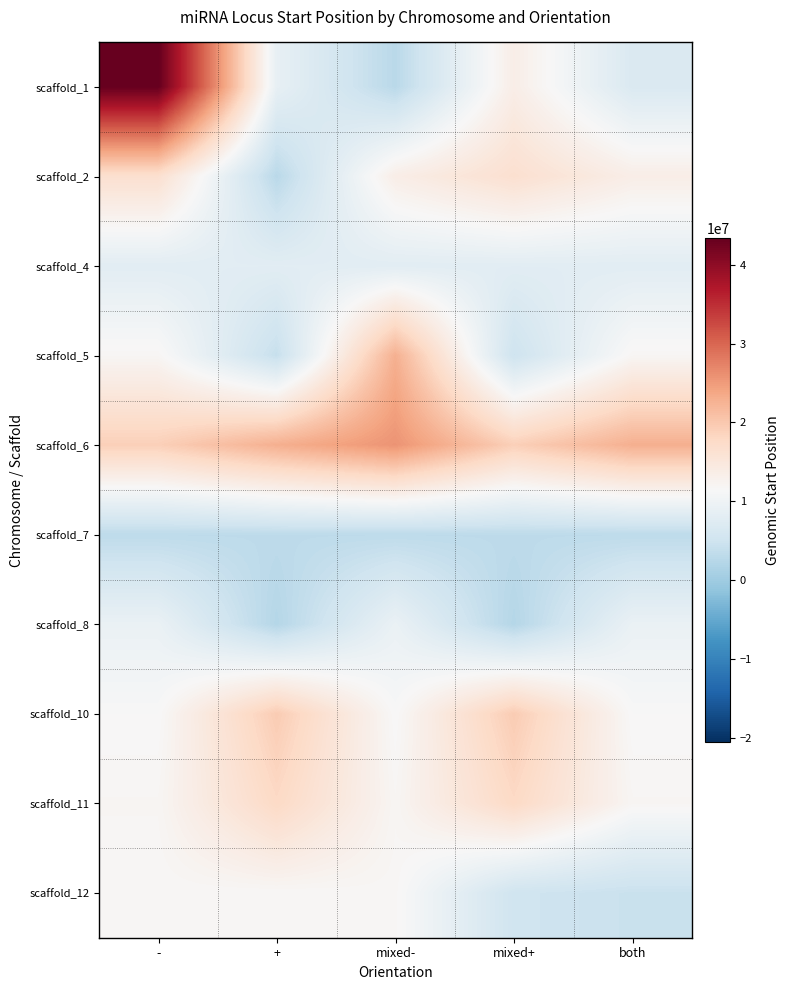

How many series are shown in this chart?

10